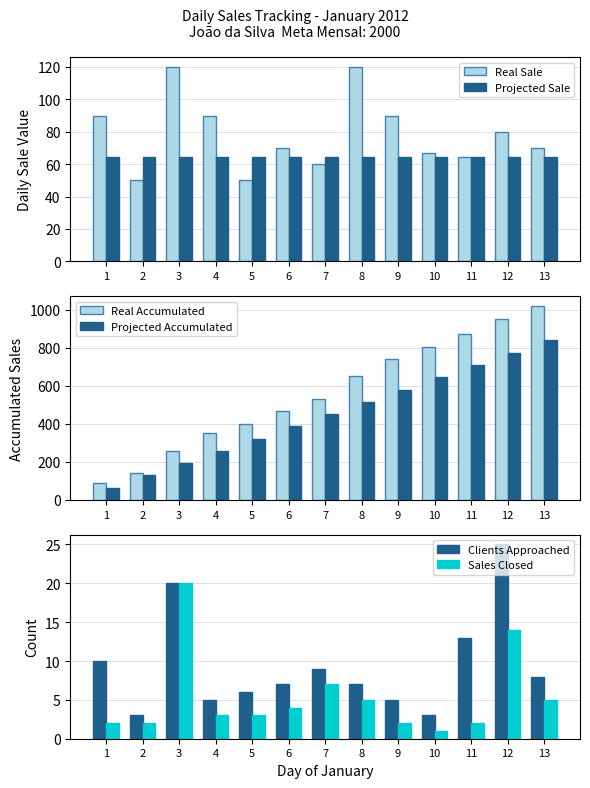

Reading left to right, extract all data points from this chart.

Real Sale: 90.0	50.0	120.0	90.0	50.0	70.0	60.0	120.0	90.0	67.0	64.5	80.0	70.0
Projected Sale: 64.5	64.5	64.5	64.5	64.5	64.5	64.5	64.5	64.5	64.5	64.5	64.5	64.5
Real Accumulated: 90.0	140.0	260.0	350.0	400.0	470.0	530.0	650.0	740.0	807.0	871.5	951.5	1021.5
Projected Accumulated: 64.5	129.0	193.6	258.1	322.6	387.1	451.6	516.1	580.6	645.2	709.7	774.2	838.7
Clients Approached: 10.0	3.0	20.0	5.0	6.0	7.0	9.0	7.0	5.0	3.0	13.0	25.0	8.0
Sales Closed: 2.0	2.0	20.0	3.0	3.0	4.0	7.0	5.0	2.0	1.0	2.0	14.0	5.0